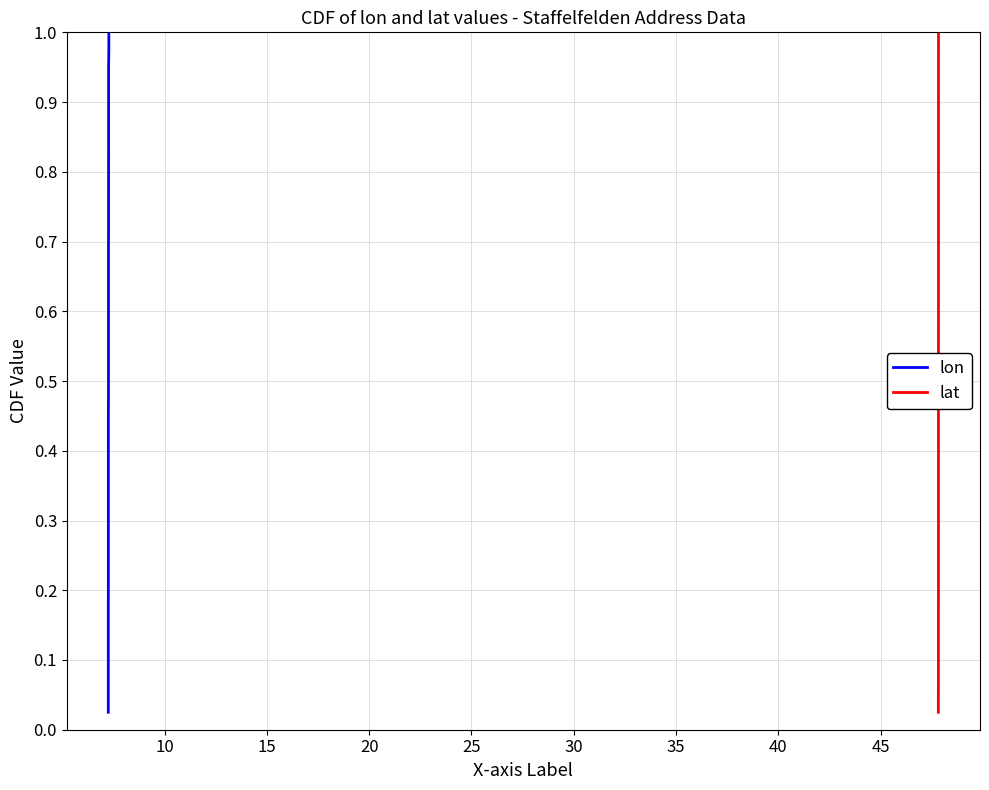

What are all the series names shown in the legend?

lon, lat